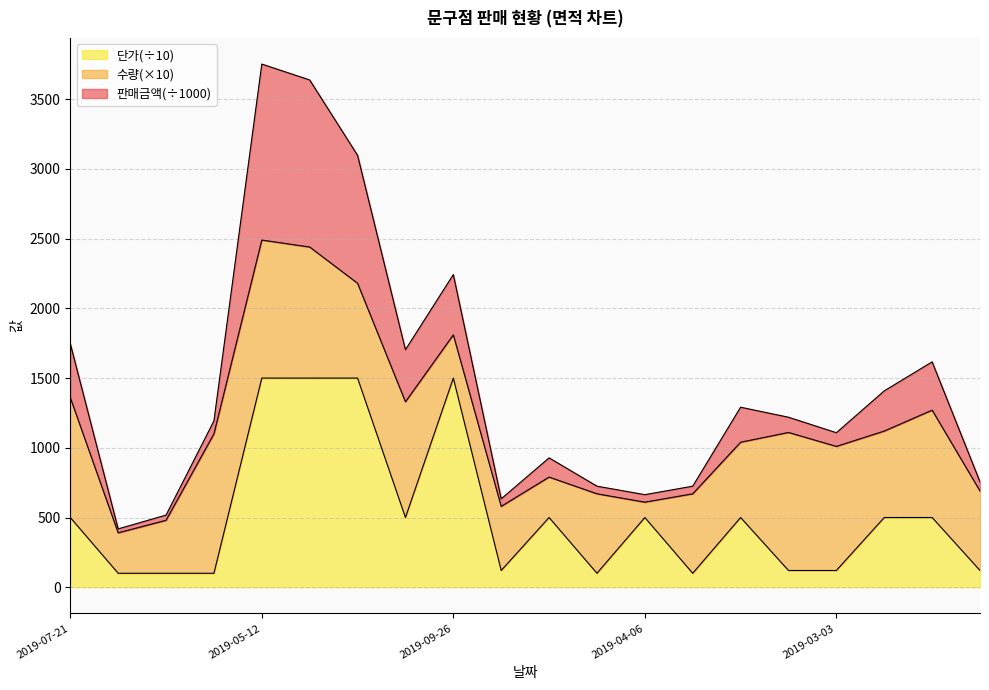

What is the maximum value for 단가(÷10)?

1500.0